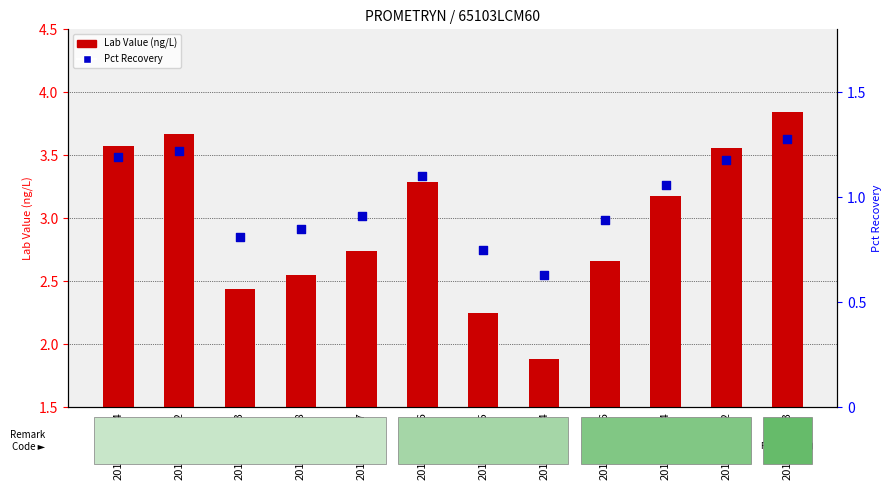

Which series reaches the minimum Y coordinate?

Pct Recovery